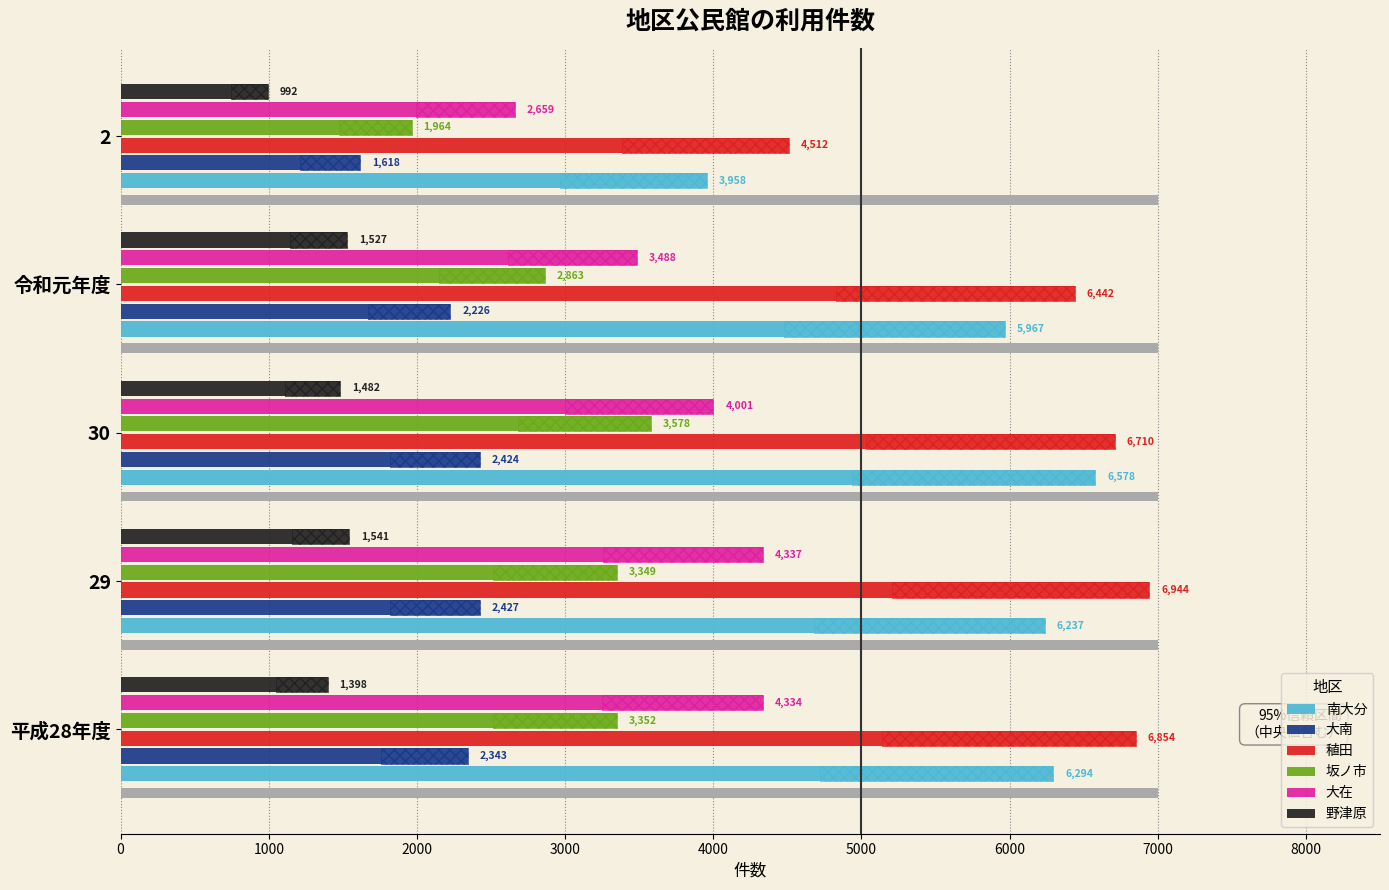

How many bars are there in each group?

6